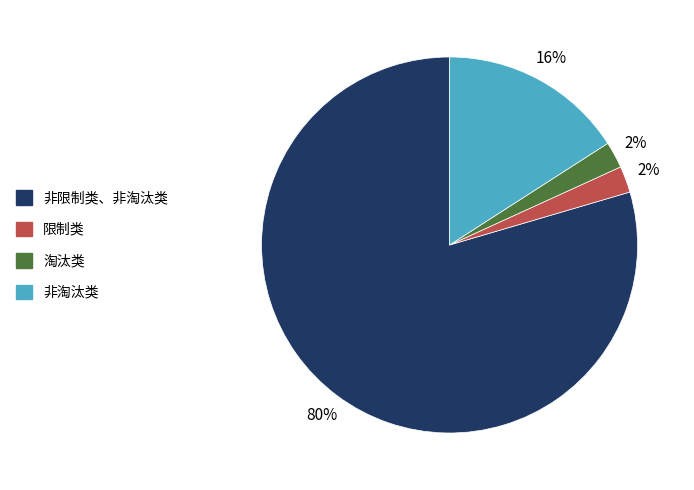

What percentage is the 非淘汰类 slice, to the nearest percent?

16%